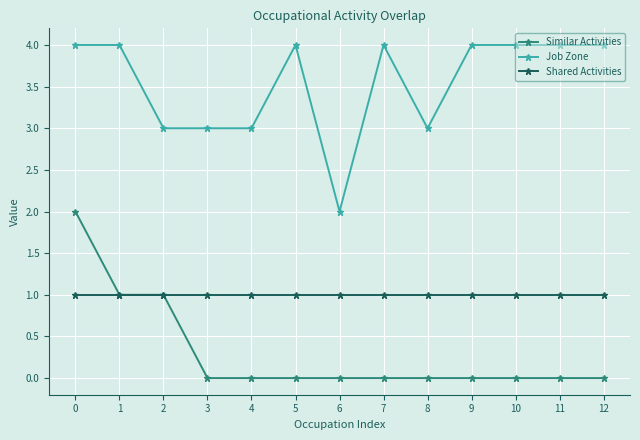

How many Job Zone values are between 3 and 4?

12